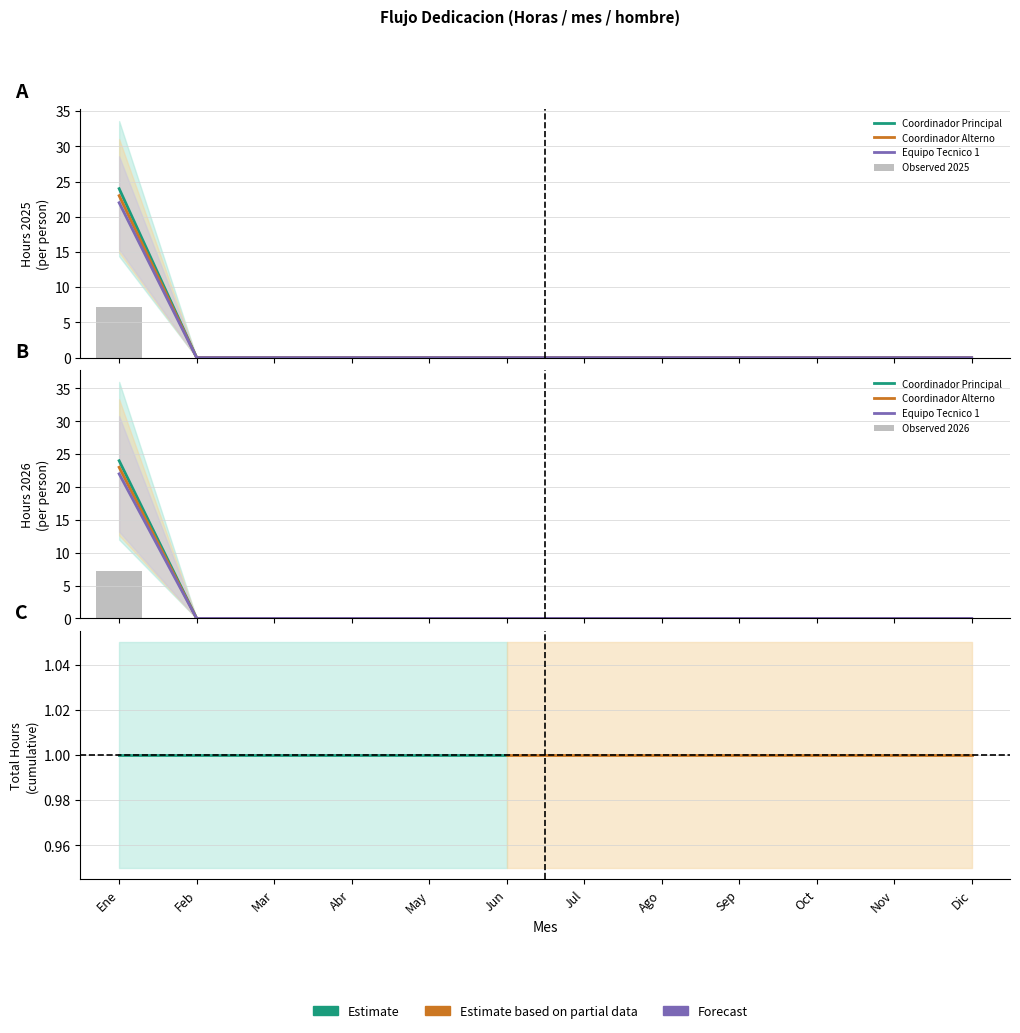

Which series changed the most between Ene and Sep?

Coordinador Alterno